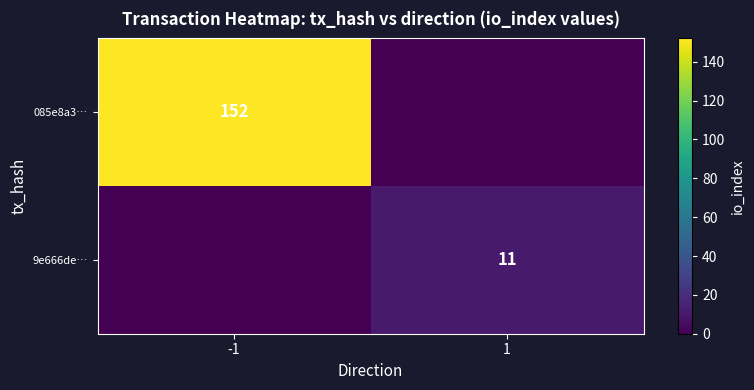

The 085e8a3… series shows 152 at -1. True or false?

True